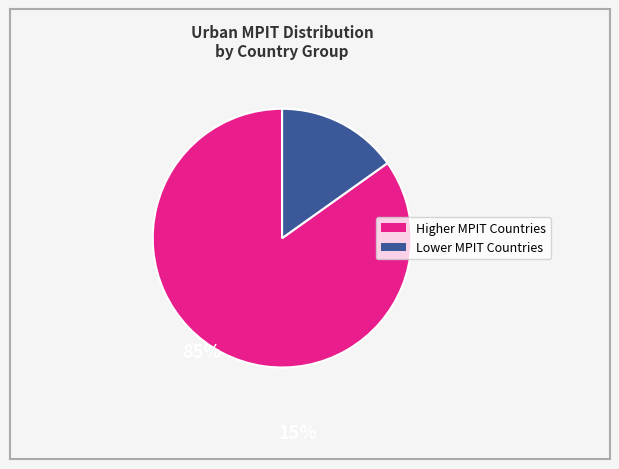

Count the number of slices in the pie.

2